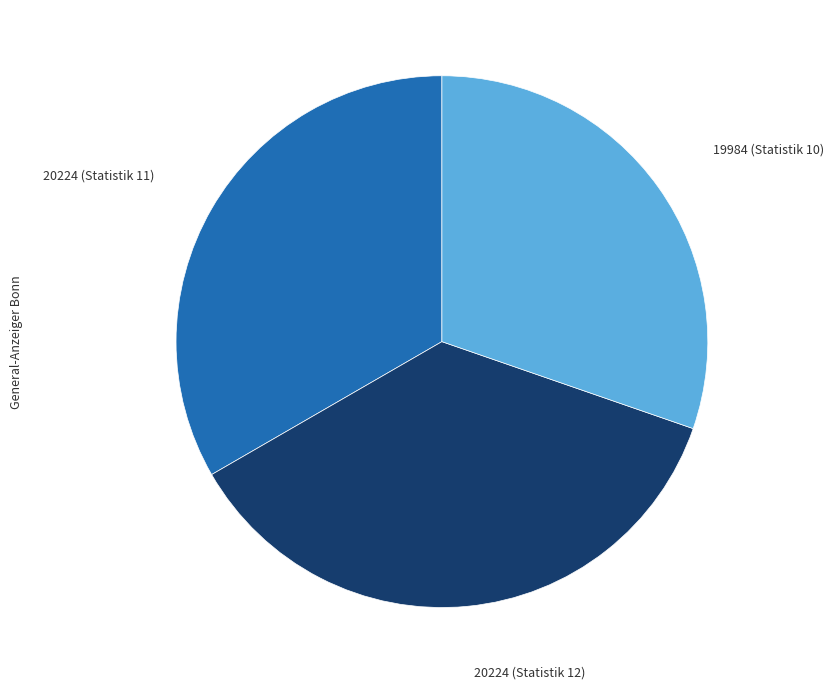

Is there any slice that represents more than half of the pie?

No